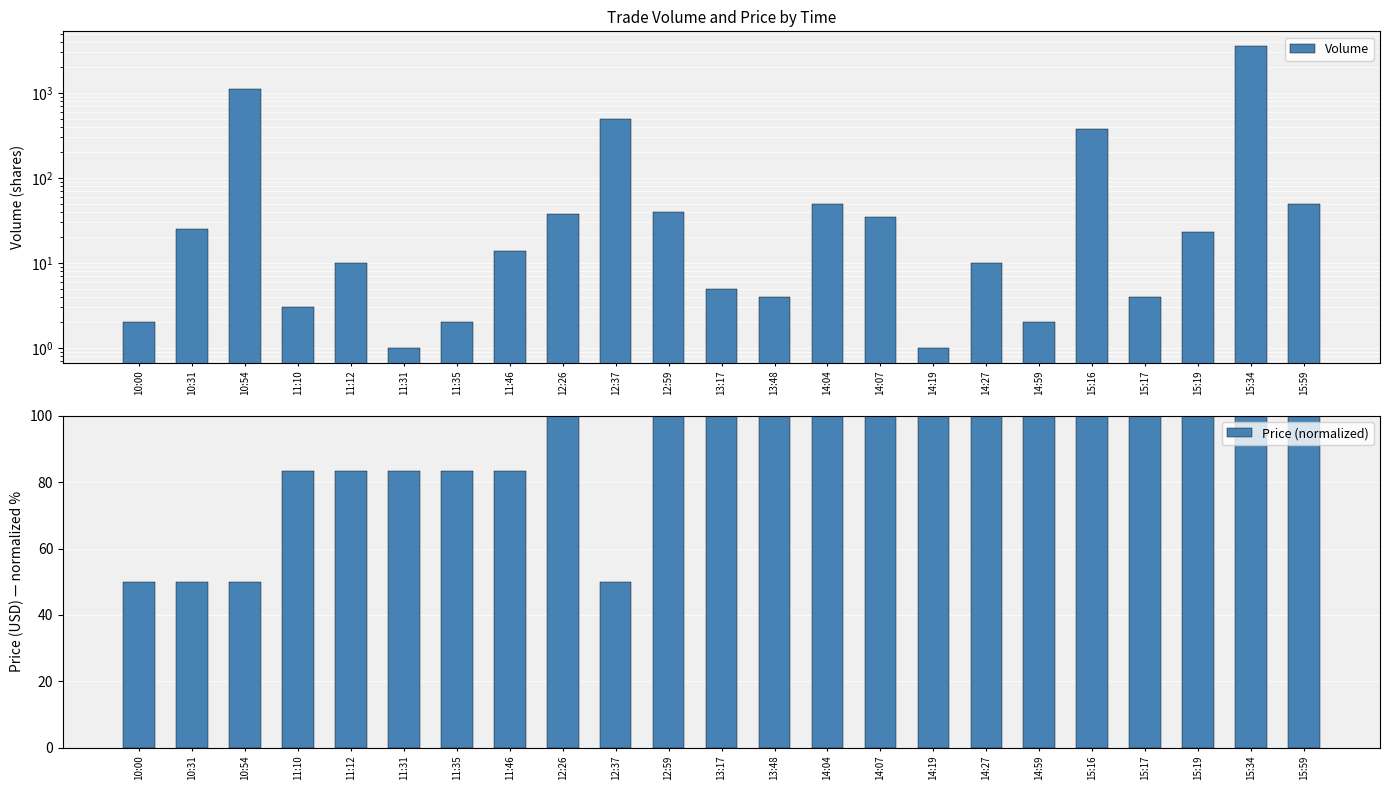

What is the average value of the Volume series?

254.3